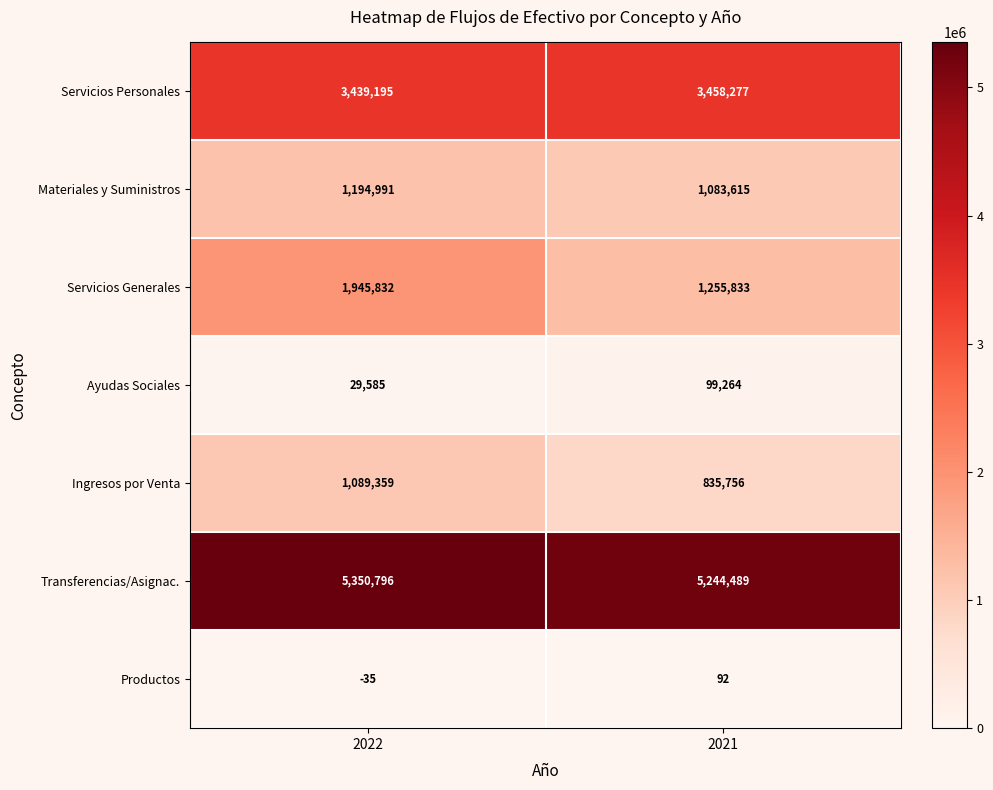

What is the approximate value of Ingresos por Venta at 2022?

1089359